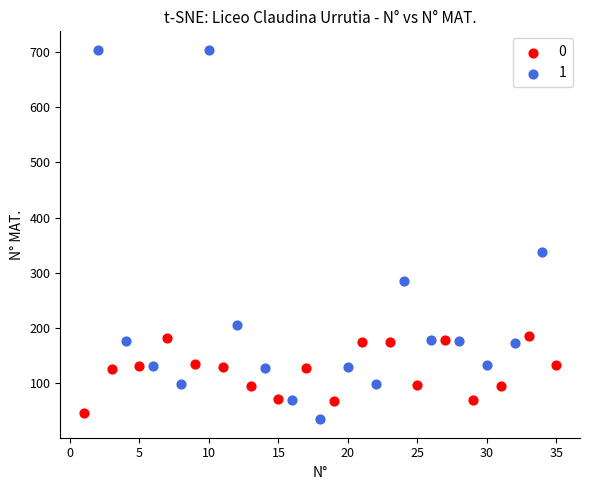

Which series contains the highest Y value?

1